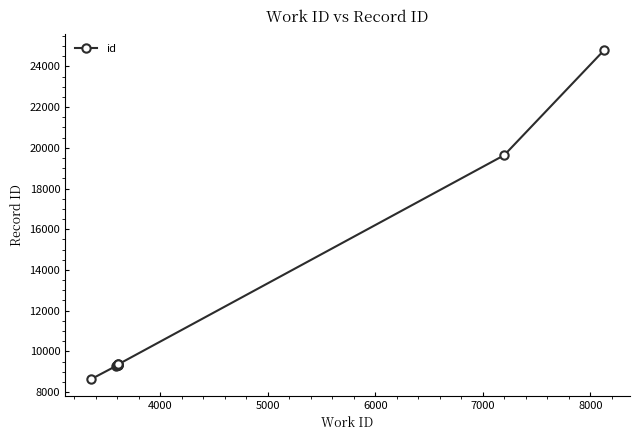

Count the number of data series in this chart.

1